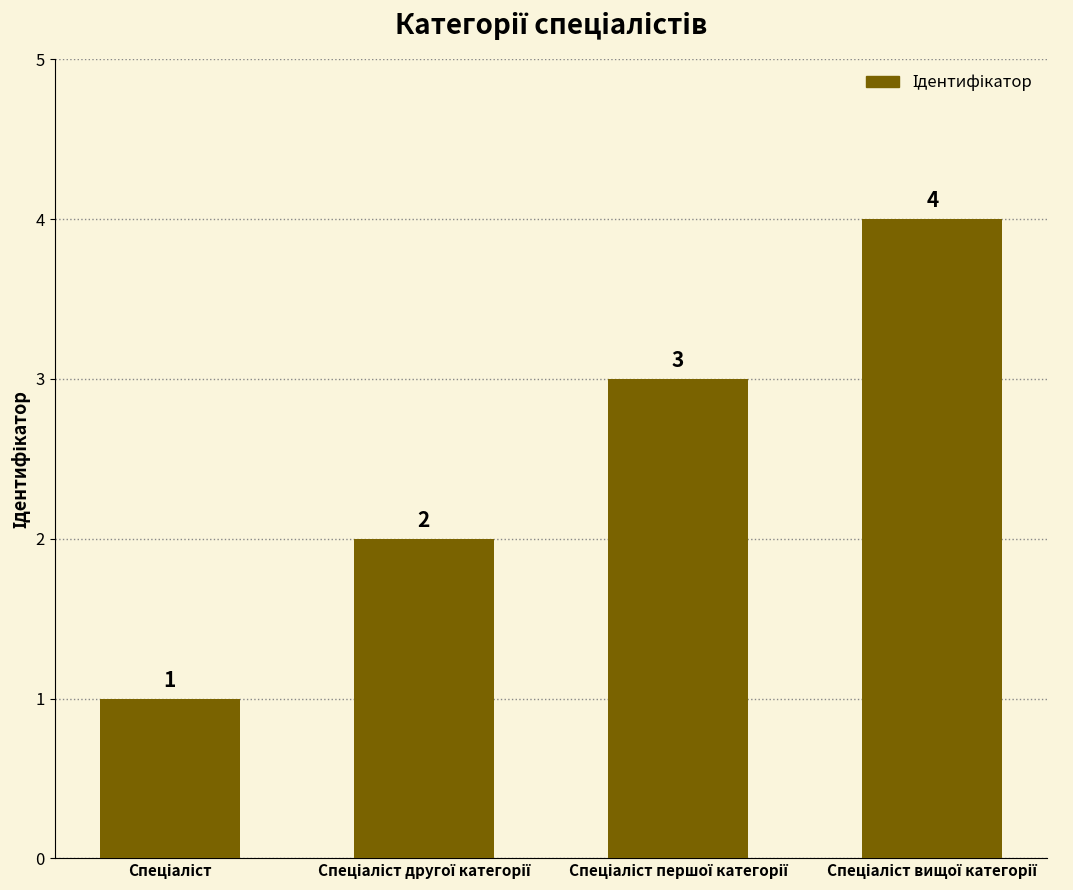

Count the number of data series in this chart.

1